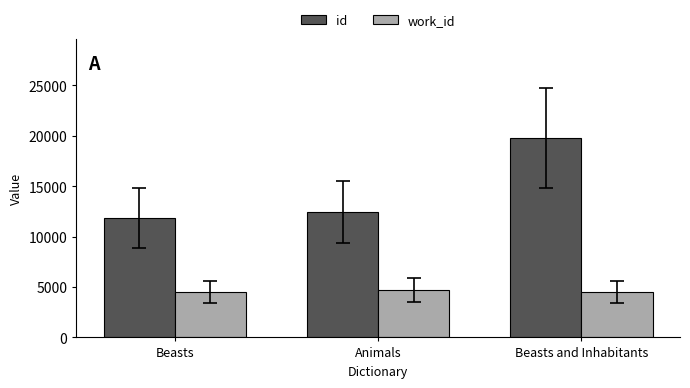

How many data points does each series have?

3